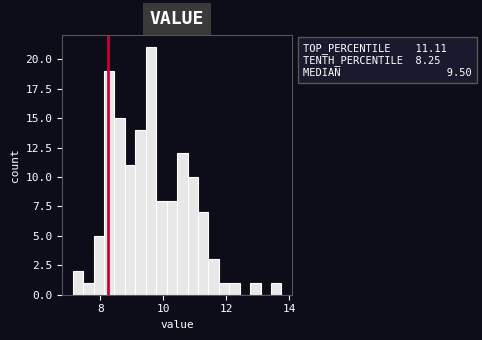

Around what value on the x-axis is the tallest bar? Give the approximate position of its centre, as read against the axis.

9.6